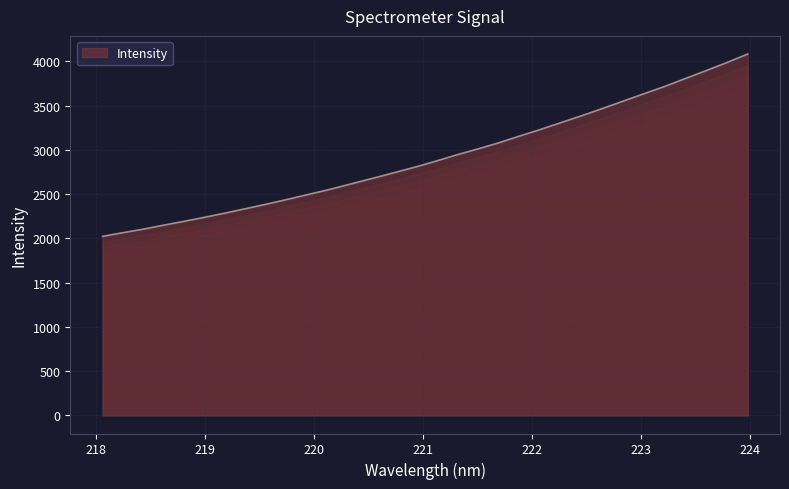

True or false: there are more than 1 points higher than both neighbors.

False